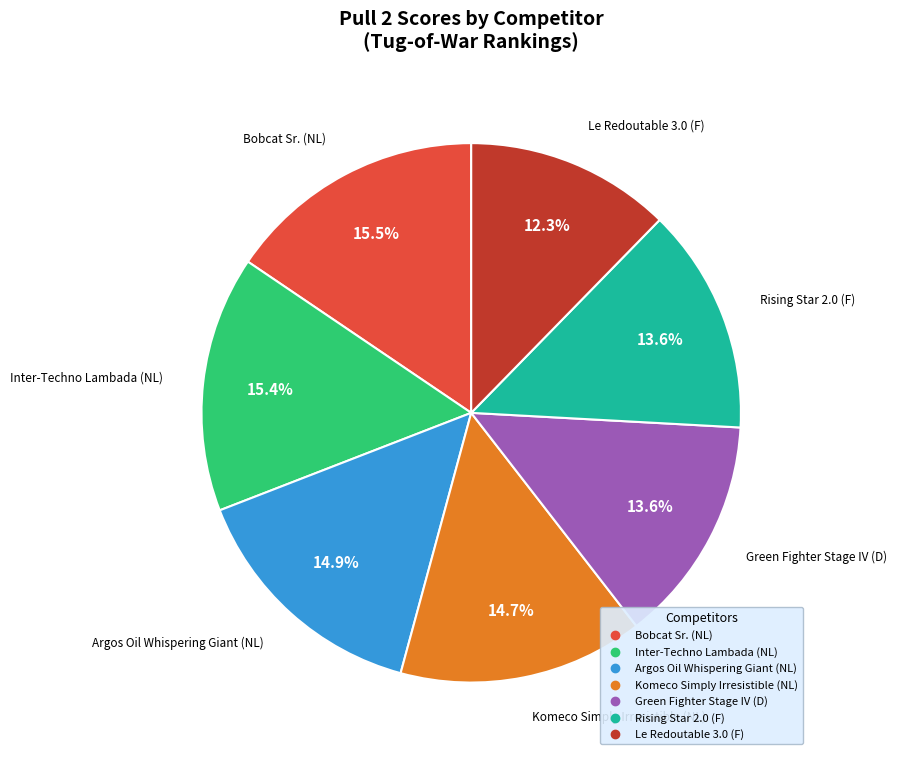

What is the smallest slice in the pie chart?

Le Redoutable 3.0 (F)